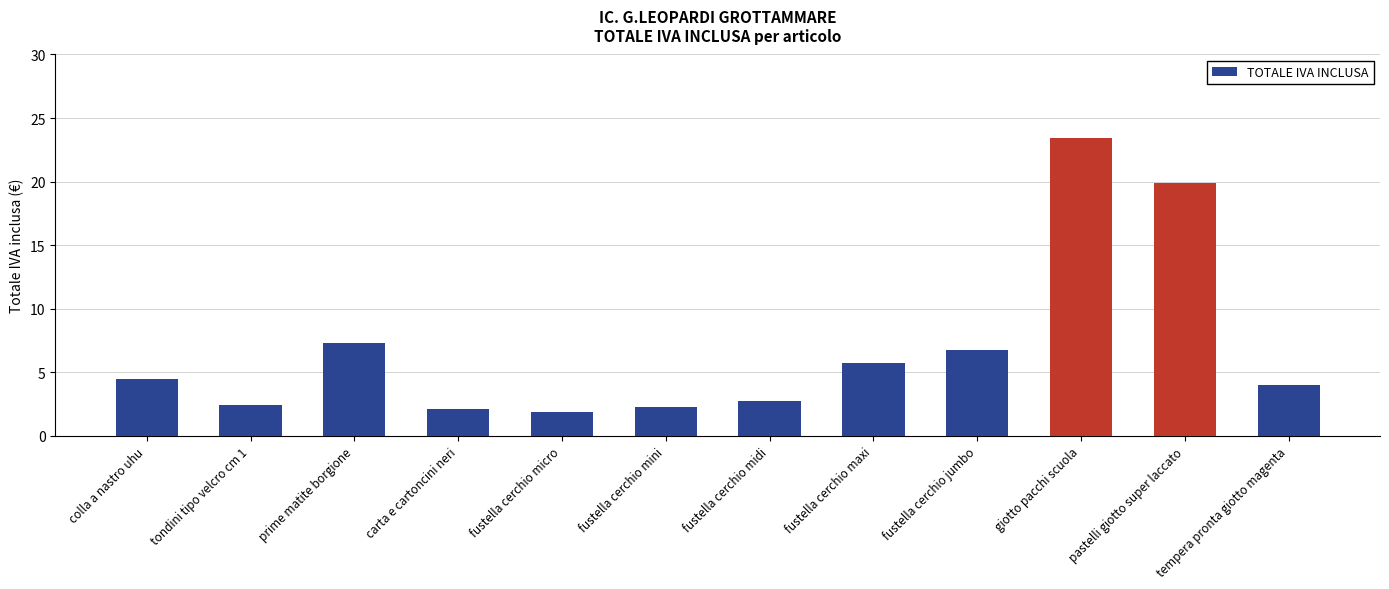

How many distinct data groups are displayed?

1